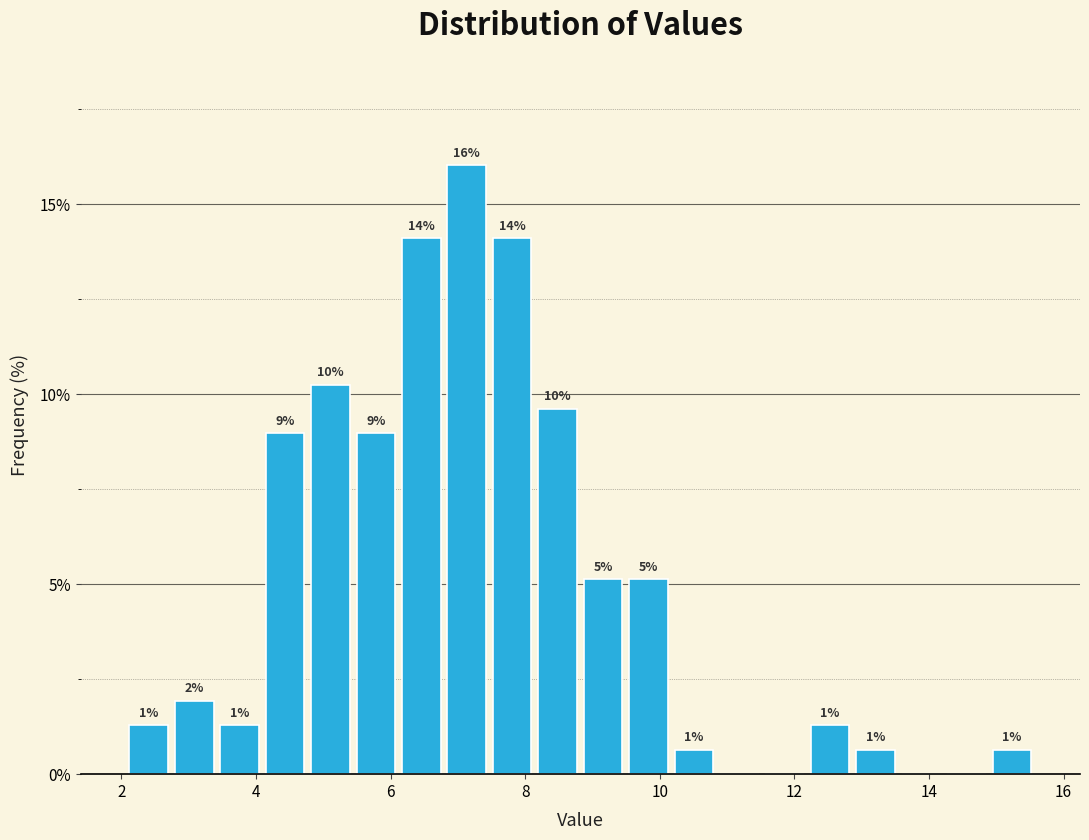

Around what value on the x-axis is the tallest bar? Give the approximate position of its centre, as read against the axis.

7.2